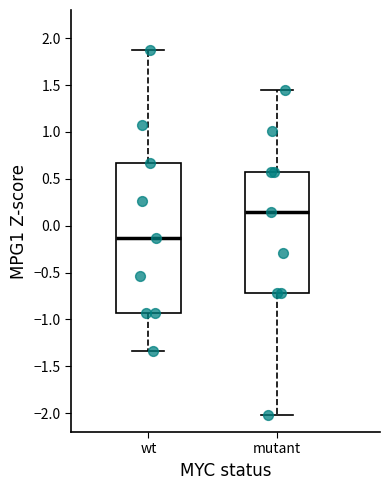

Where is the lower edge of the box for mutant on the y-axis? The values are not printed on the chart, so give them approximately, as read against the axis.

-0.70